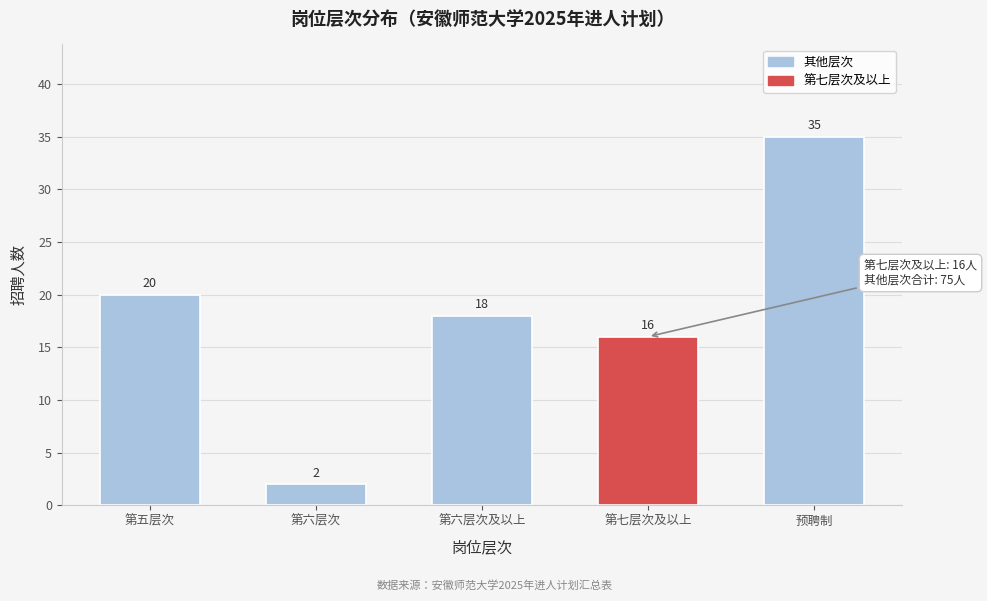

Reading left to right, transcribe all the data shown in this chart.

20	2	18	16	35